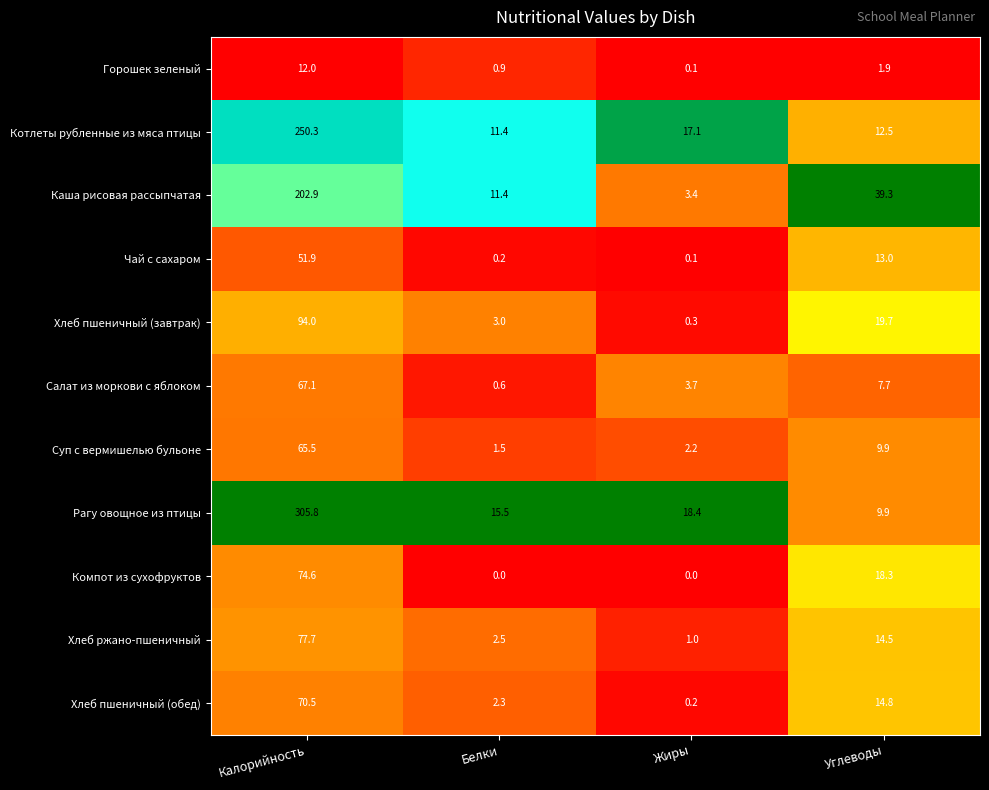

Which label corresponds to the largest value in the chart?

Калорийность